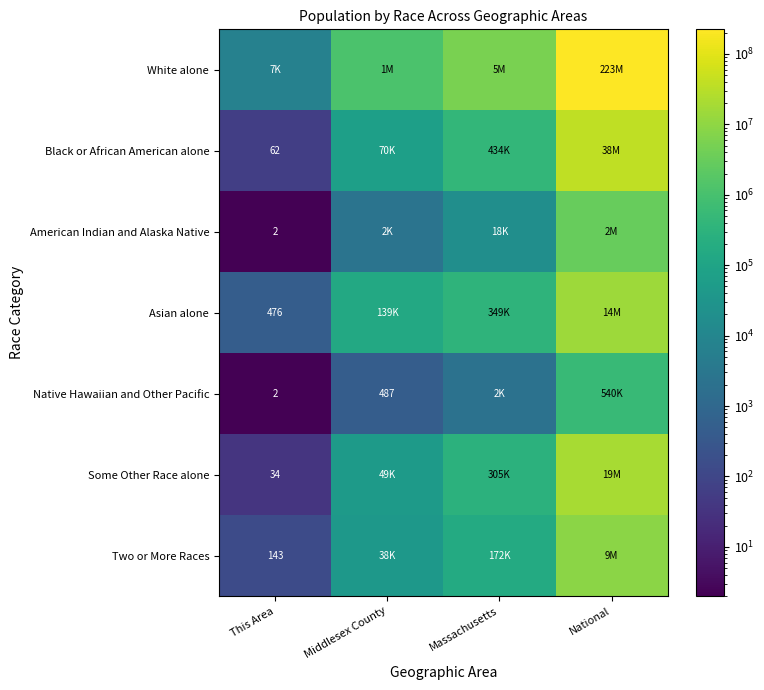

Count the number of categories in the chart.

4